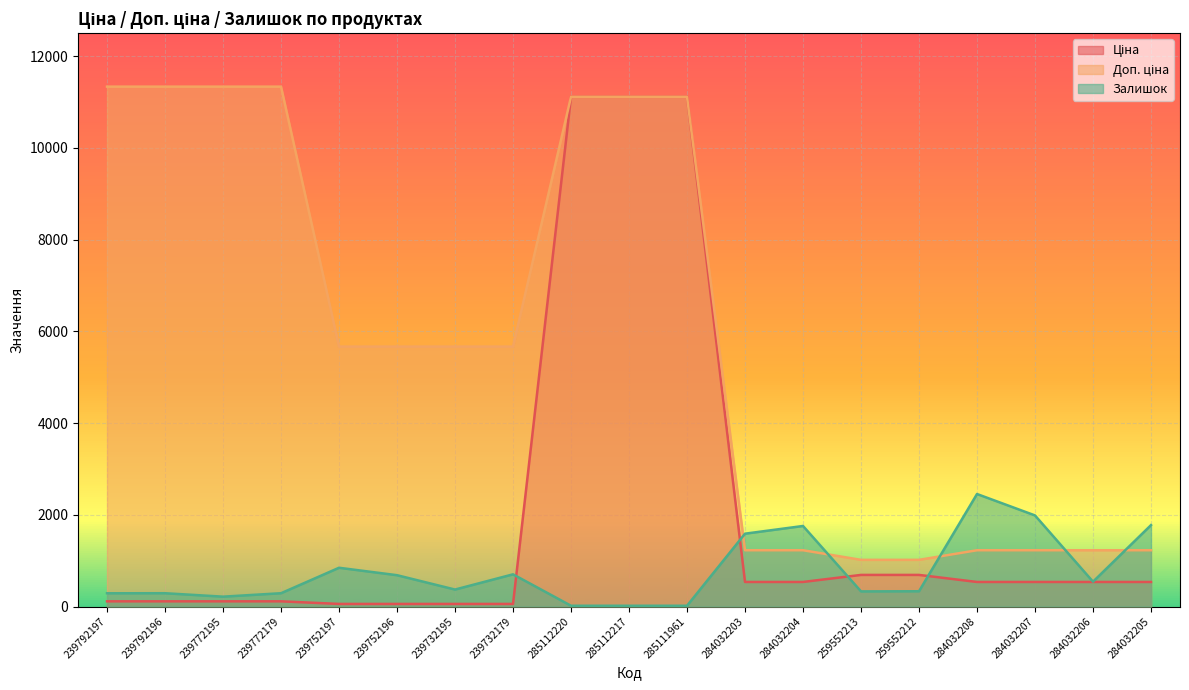

Reading left to right, what are all the values shown in this chart?

Ціна: 239792197=113.3	239792196=113.3	239772195=113.3	239772179=113.3	239752197=56.7	239752196=56.7	239732195=56.7	239732179=56.7	285112220=11113.6	285112217=11113.6	285111961=11113.6	284032203=535.4	284032204=535.4	259552213=689.1	259552212=689.1	284032208=535.4	284032207=535.4	284032206=535.4	284032205=535.4
Доп. ціна: 239792197=11334.0	239792196=11334.0	239772195=11334.0	239772179=11334.0	239752197=5667.0	239752196=5667.0	239732195=5667.0	239732179=5667.0	285112220=11113.6	285112217=11113.6	285111961=11113.6	284032203=1227.2	284032204=1227.2	259552213=1017.8	259552212=1017.8	284032208=1227.2	284032207=1227.2	284032206=1227.2	284032205=1227.2
Залишок: 239792197=289.0	239792196=290.0	239772195=215.0	239772179=290.0	239752197=845.0	239752196=683.0	239732195=370.0	239732179=702.0	285112220=17.0	285112217=17.0	285111961=17.0	284032203=1588.0	284032204=1756.0	259552213=330.0	259552212=333.0	284032208=2453.0	284032207=1986.0	284032206=541.0	284032205=1775.0